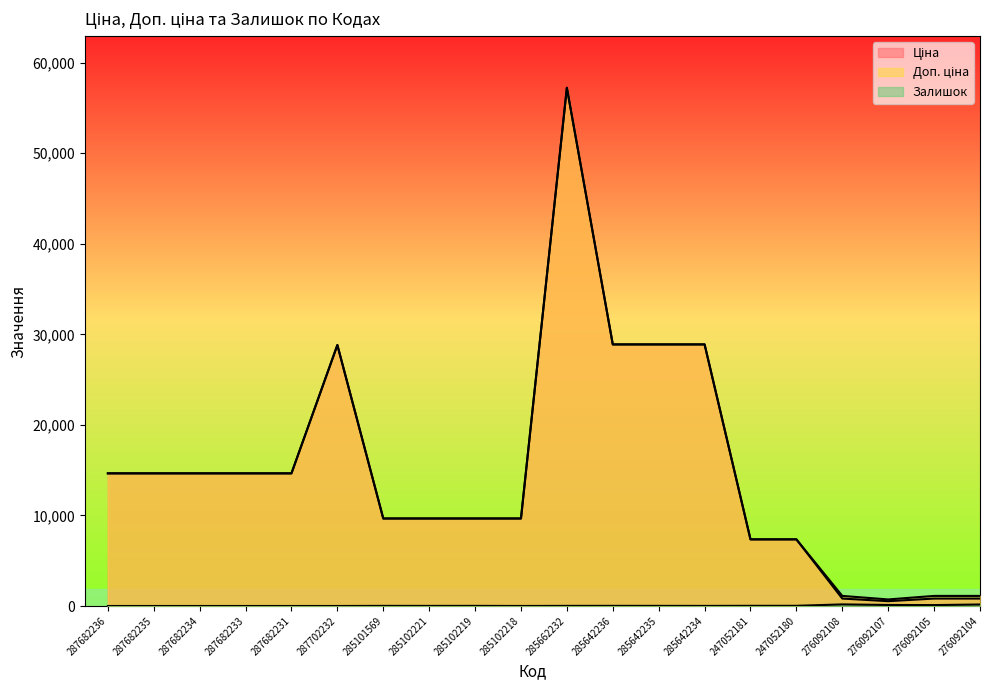

What is the total value across all series at 276092104?

2102.0